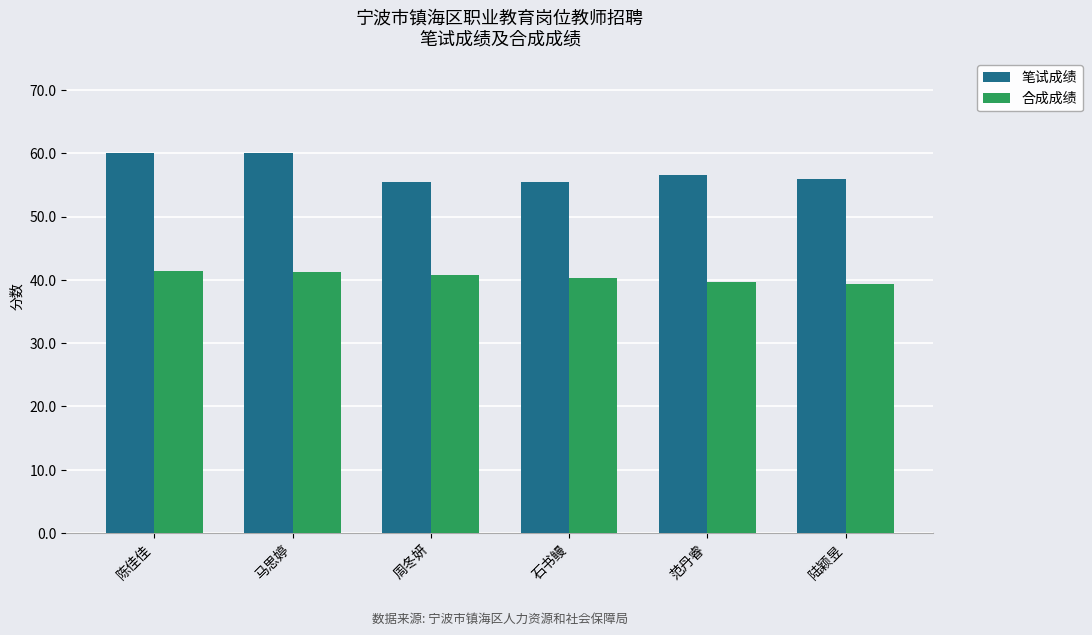

The 笔试成绩 series shows 60.0 at 马思婷. True or false?

True